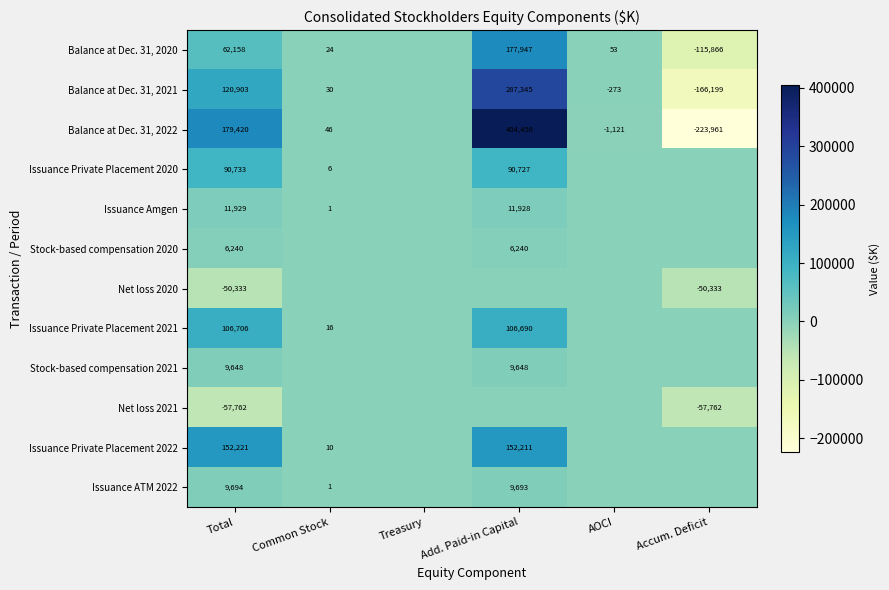

Is it true that Balance at Dec. 31, 2022 equals 193804 at Add. Paid-in Capital?

False